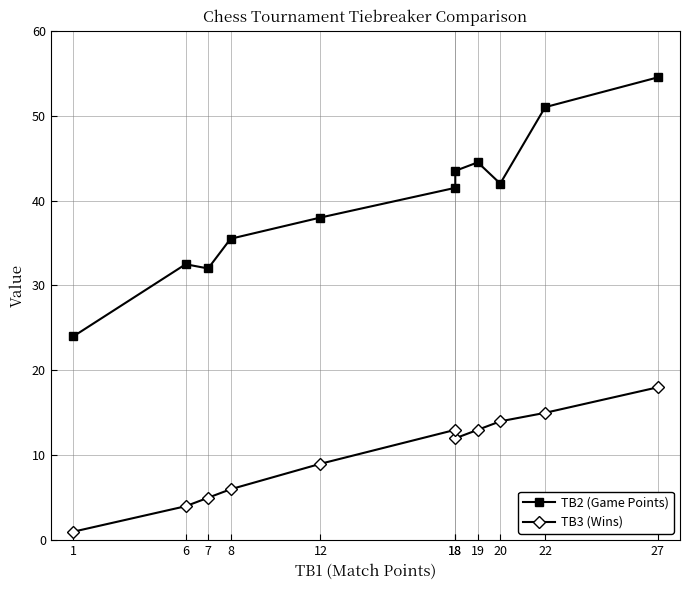

Which label corresponds to the smallest value in the chart?

1